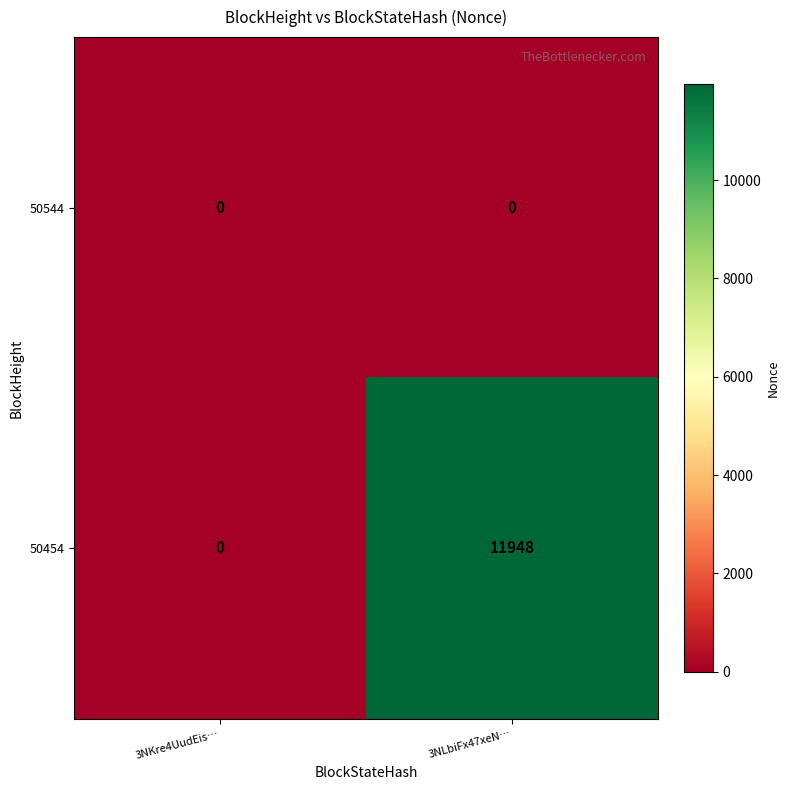

Reading left to right, extract all data points from this chart.

50544: 0	0
50454: 0	11948